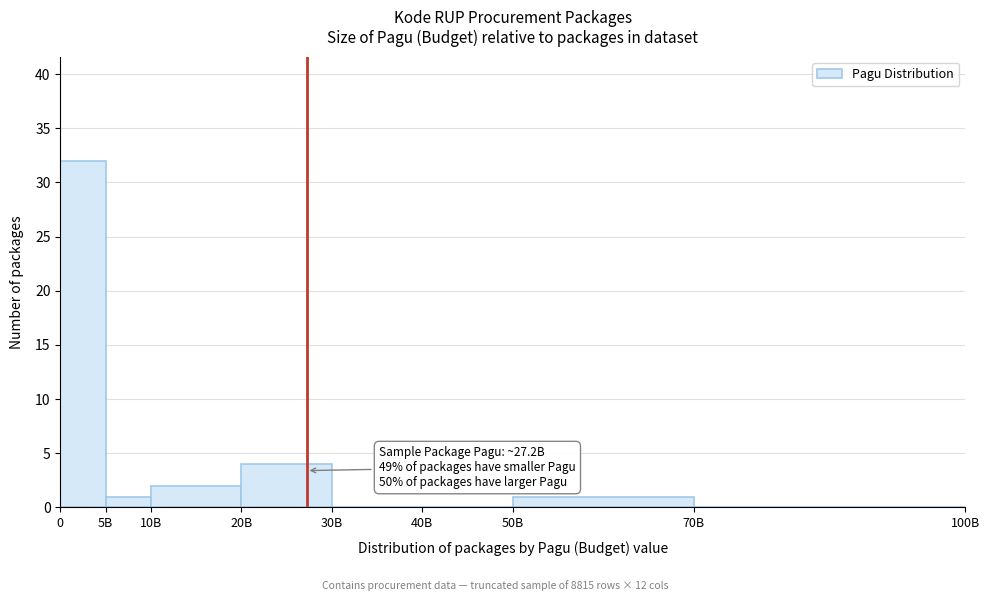

Reading left to right, what are all the values shown in this chart?

0=32	5B=1	10B=2	20B=4	30B=0	40B=0	50B=1	70B=0